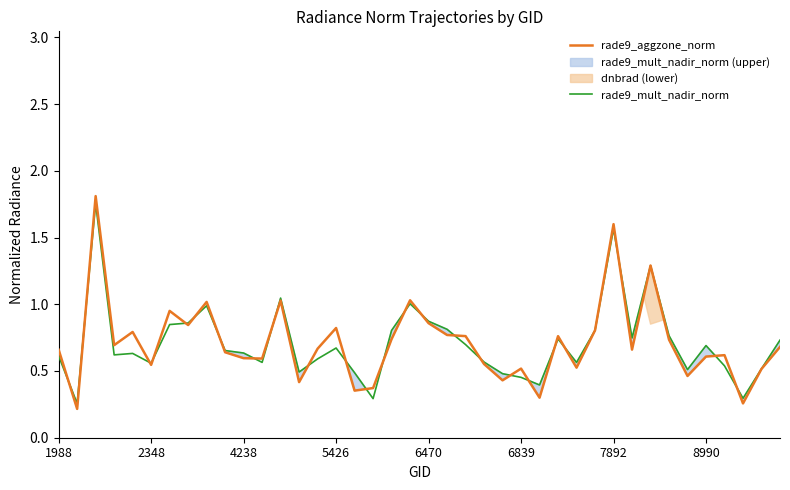

What is the sum of all rade9_aggzone_norm values?

28.5